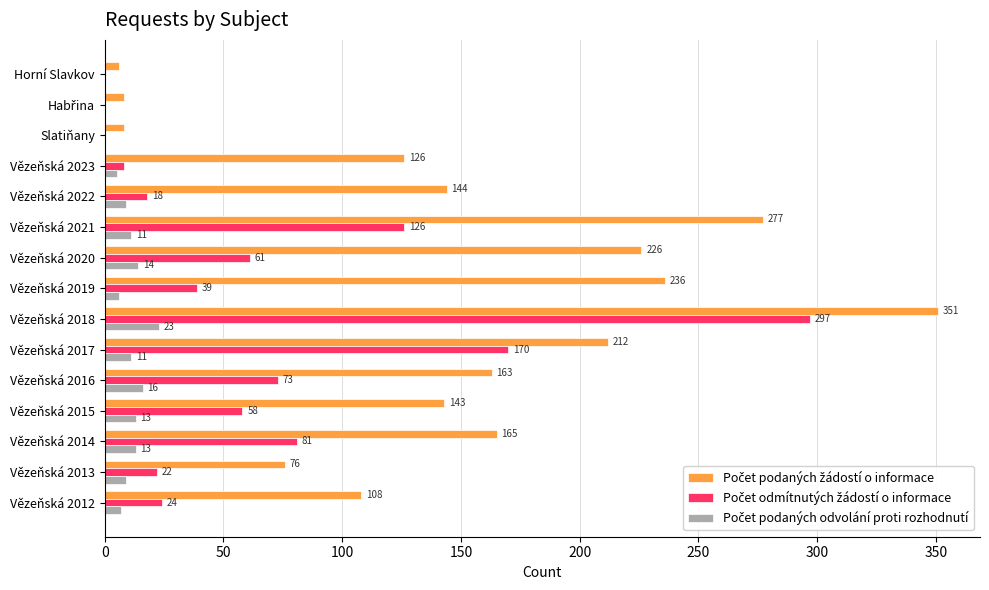

At which category is the sum across all series the highest?

Vězeňská 2018